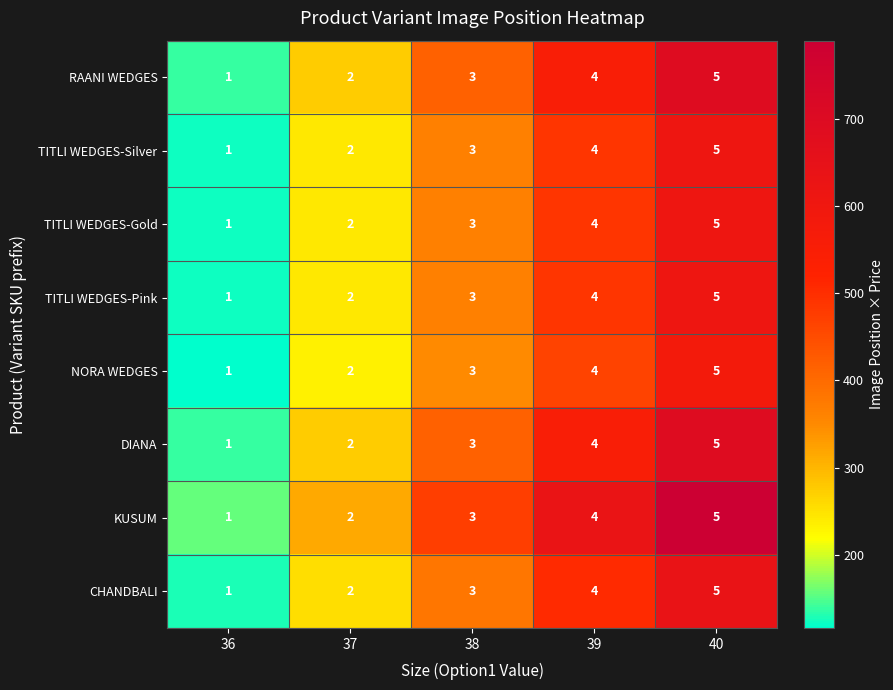

How many DIANA values are between 2 and 4?

3